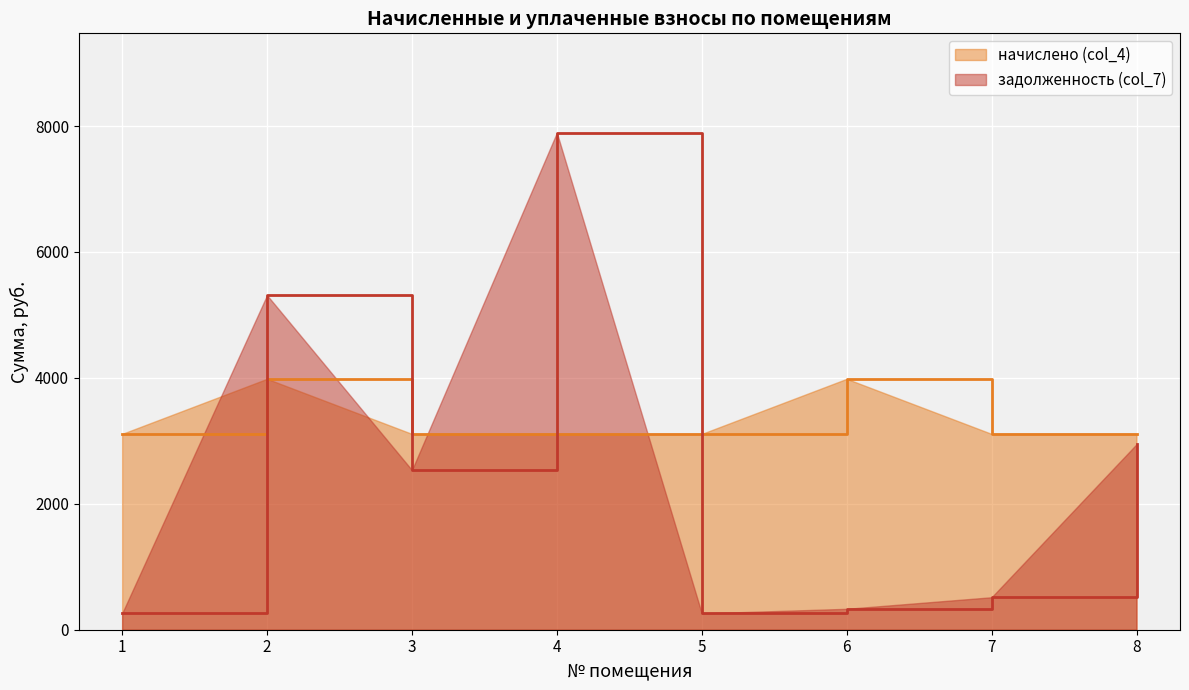

List the series in order of their overall mean, highest first.

начислено (col_4), задолженность (col_7)